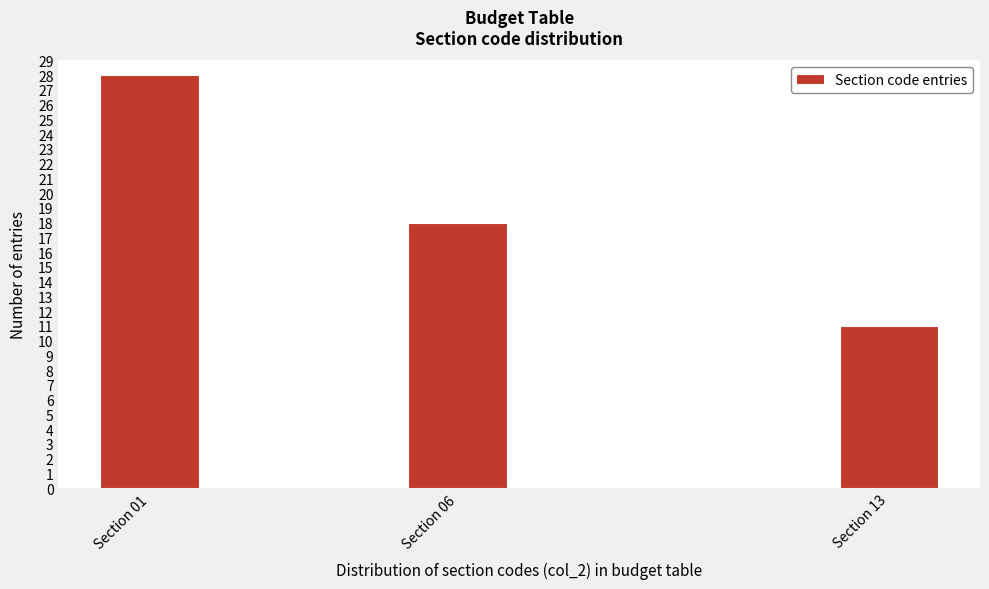

Reading left to right, what are all the values shown in this chart?

28	18	11